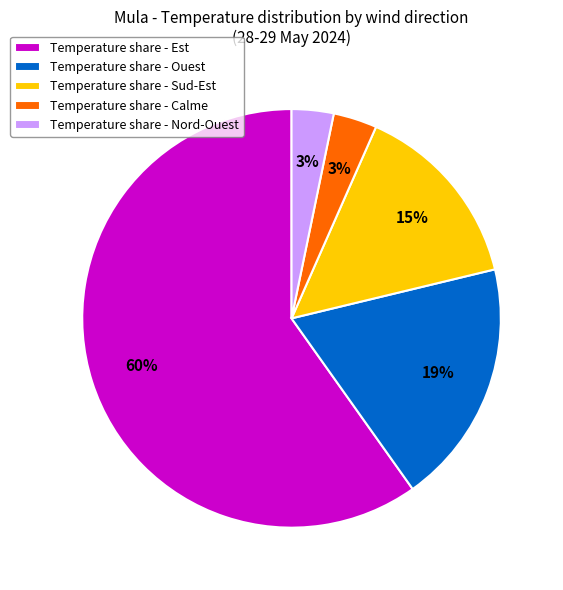

What percentage is the Temperature share - Est slice, to the nearest percent?

60%